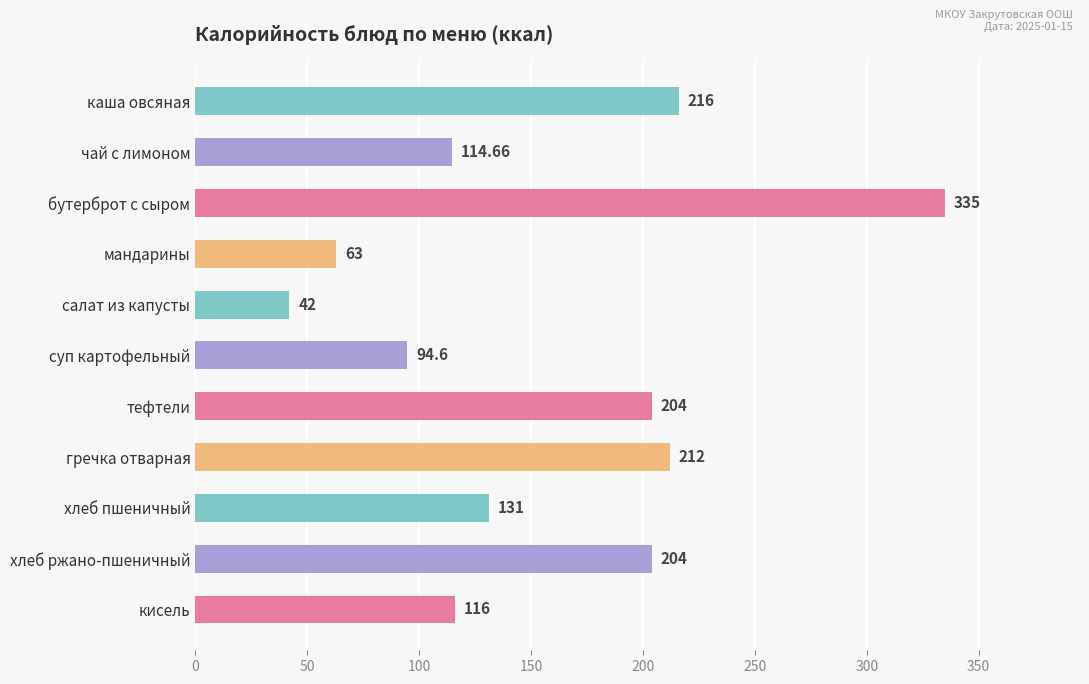

What is the change in value from салат из капусты to тефтели?

+162.0